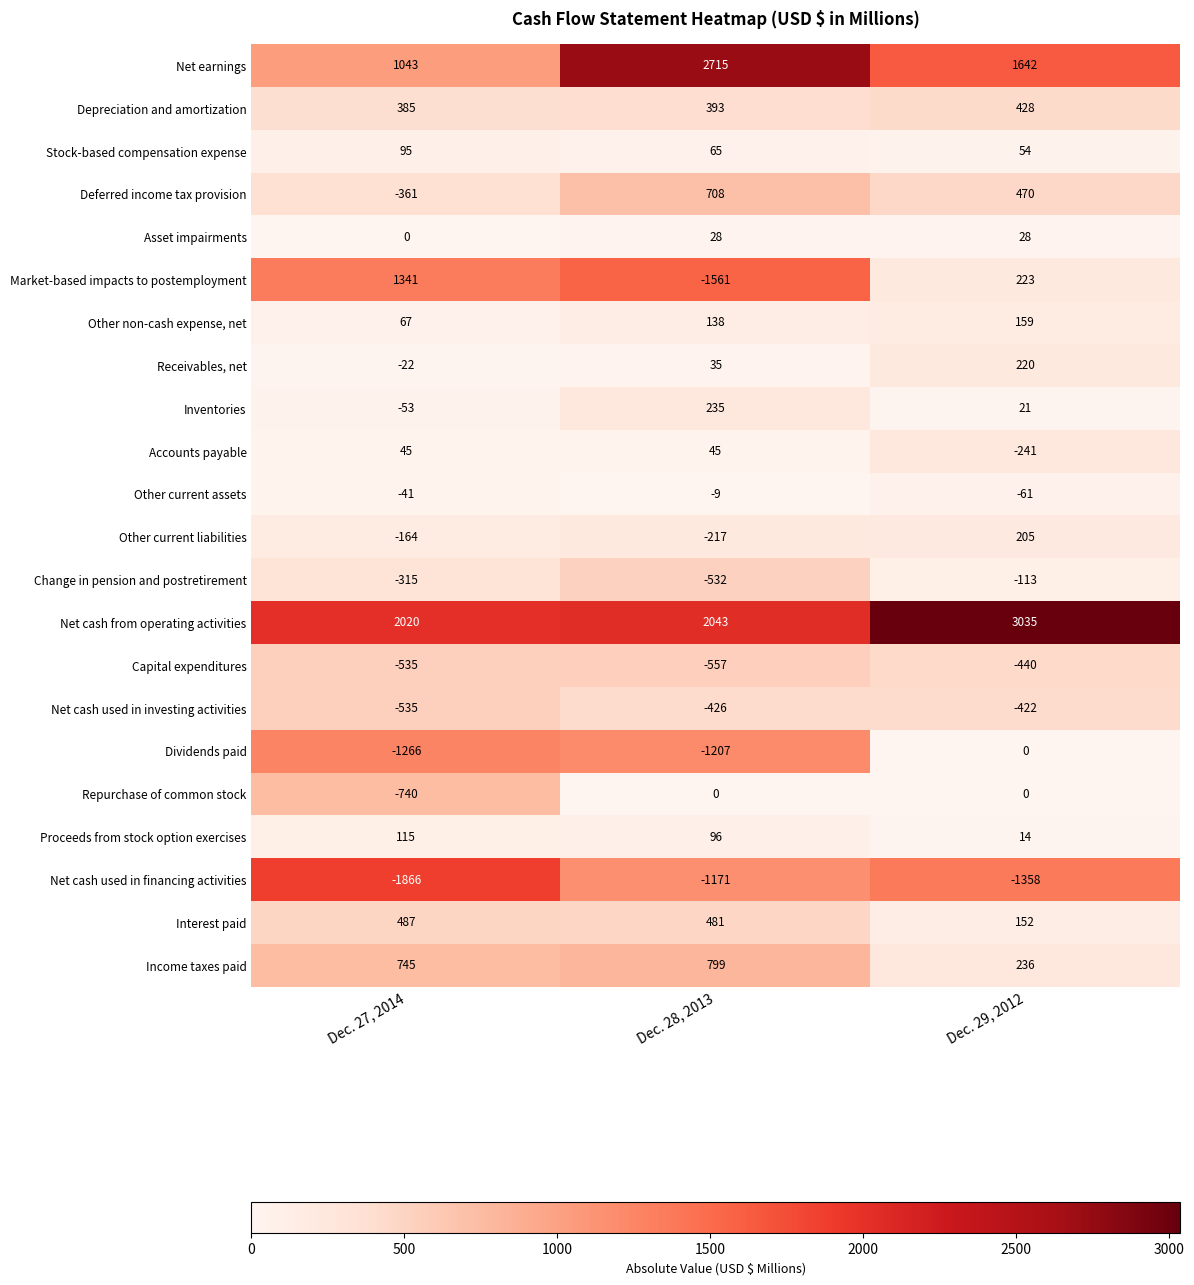

At Dec. 28, 2013, list the series in order from largest to smallest.

Net earnings, Net cash from operating activities, Income taxes paid, Deferred income tax provision, Interest paid, Depreciation and amortization, Inventories, Other non-cash expense, net, Proceeds from stock option exercises, Stock-based compensation expense, Accounts payable, Receivables, net, Asset impairments, Repurchase of common stock, Other current assets, Other current liabilities, Net cash used in investing activities, Change in pension and postretirement, Capital expenditures, Net cash used in financing activities, Dividends paid, Market-based impacts to postemployment